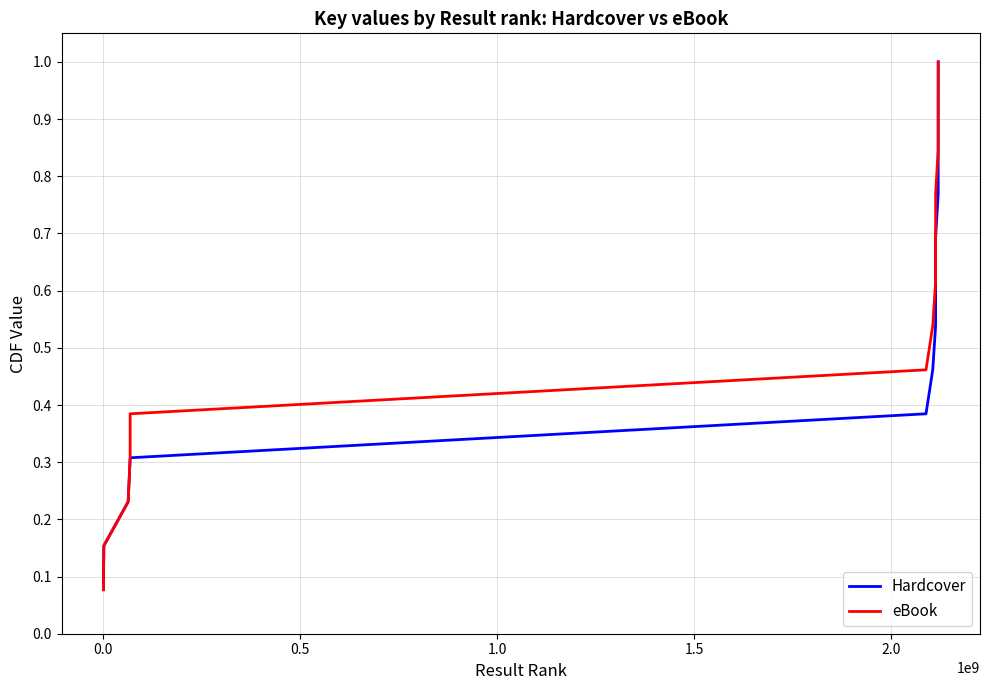

Reading left to right, transcribe all the data shown in this chart.

Hardcover: 0.1	0.2	0.2	0.3	0.4	0.5	0.5	0.6	0.7	0.8	0.8	0.9	1.0
eBook: 0.1	0.2	0.2	0.3	0.4	0.5	0.5	0.6	0.7	0.8	0.8	0.9	1.0